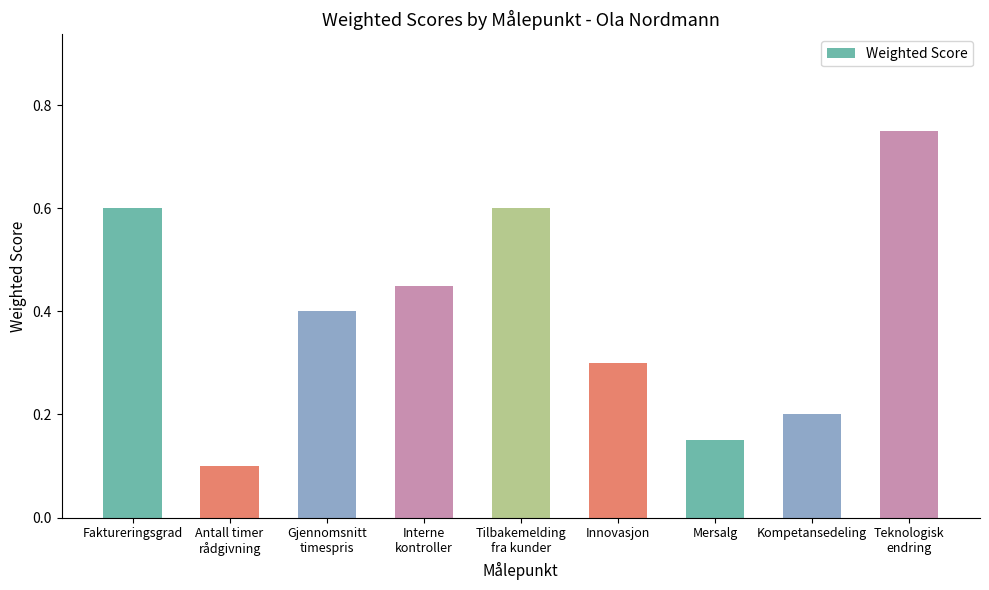

How many values are between 0 and 1?

9